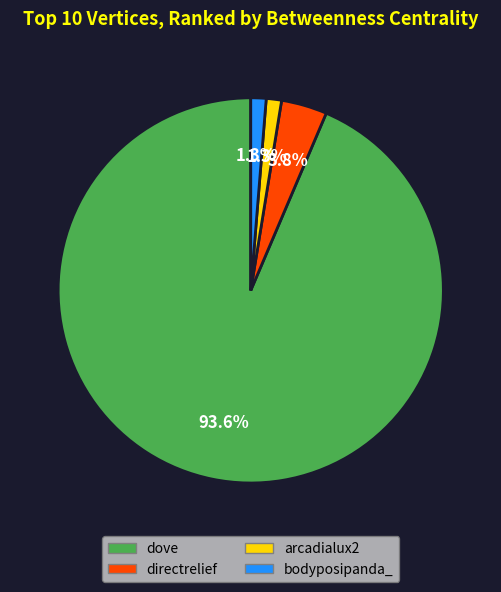

To the nearest percent, what portion does dove represent?

94%